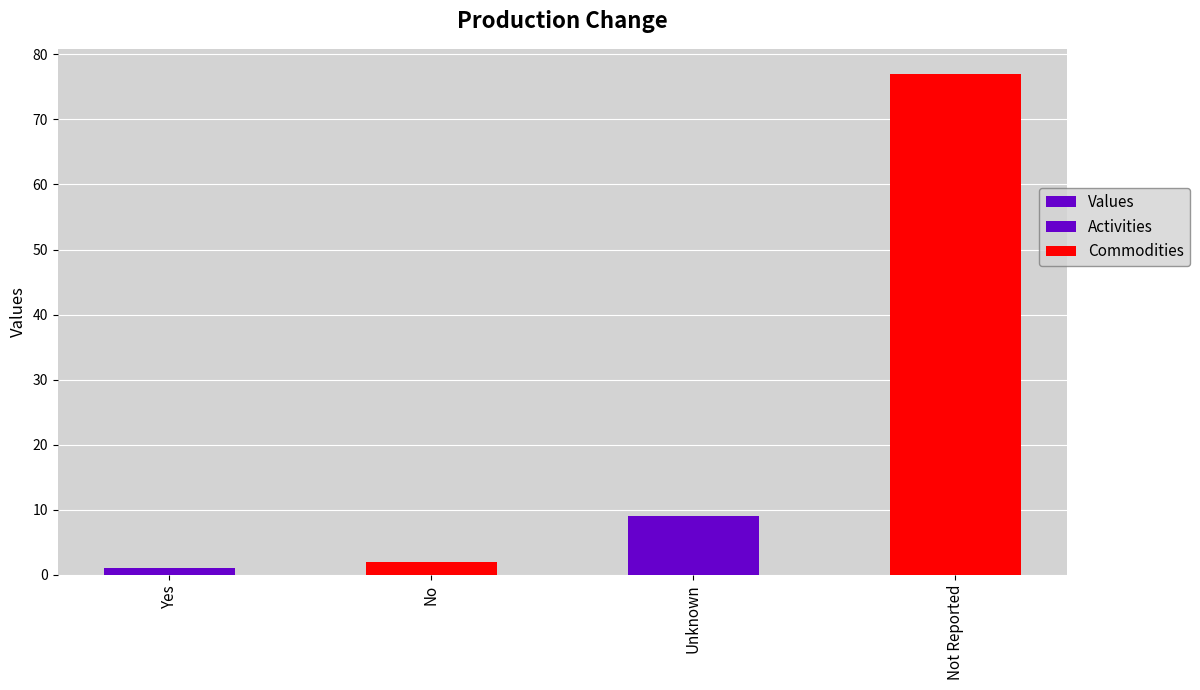

Count the number of categories in the chart.

4